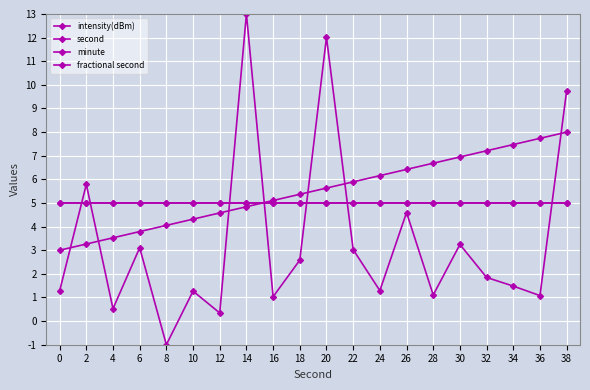

Does the chart have visible grid lines?

Yes